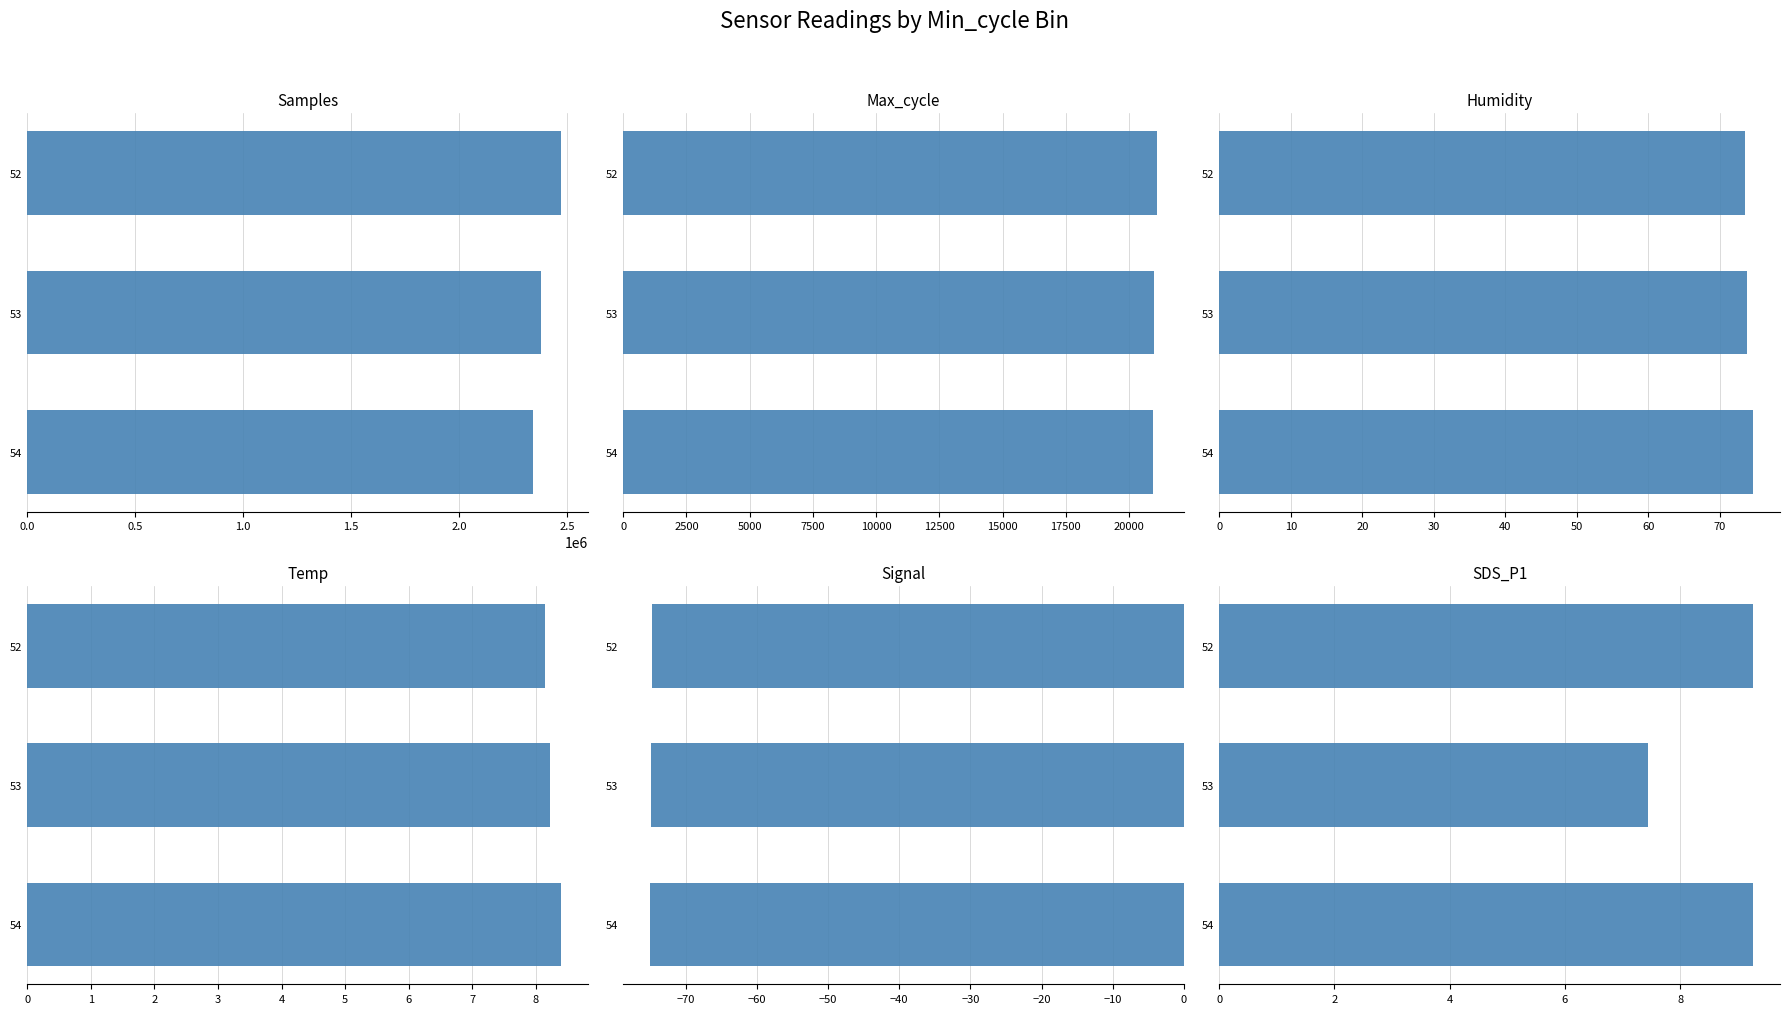

The value of Signal at 0.0 is -41.6. True or false?

False